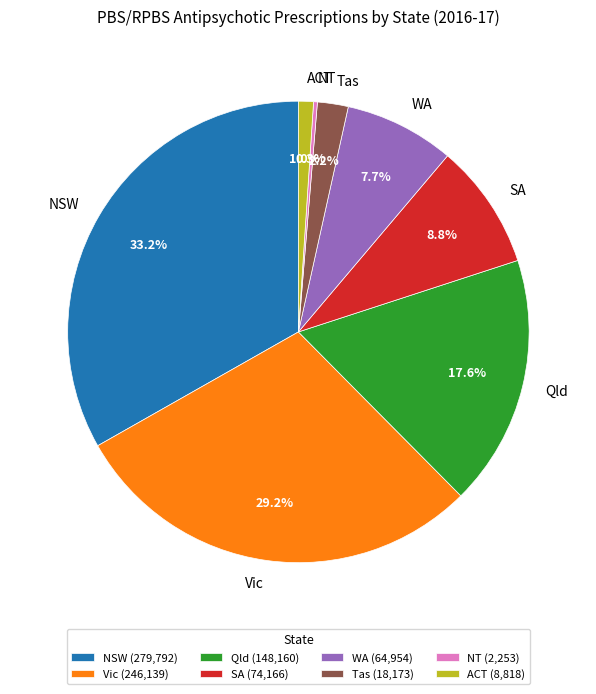

Does any single category account for the majority?

No